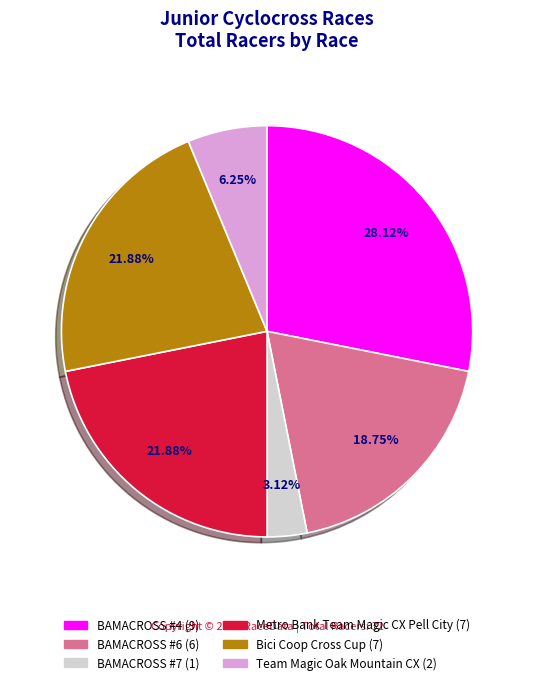

What portion of the pie excludes BAMACROSS #4?

71.9%